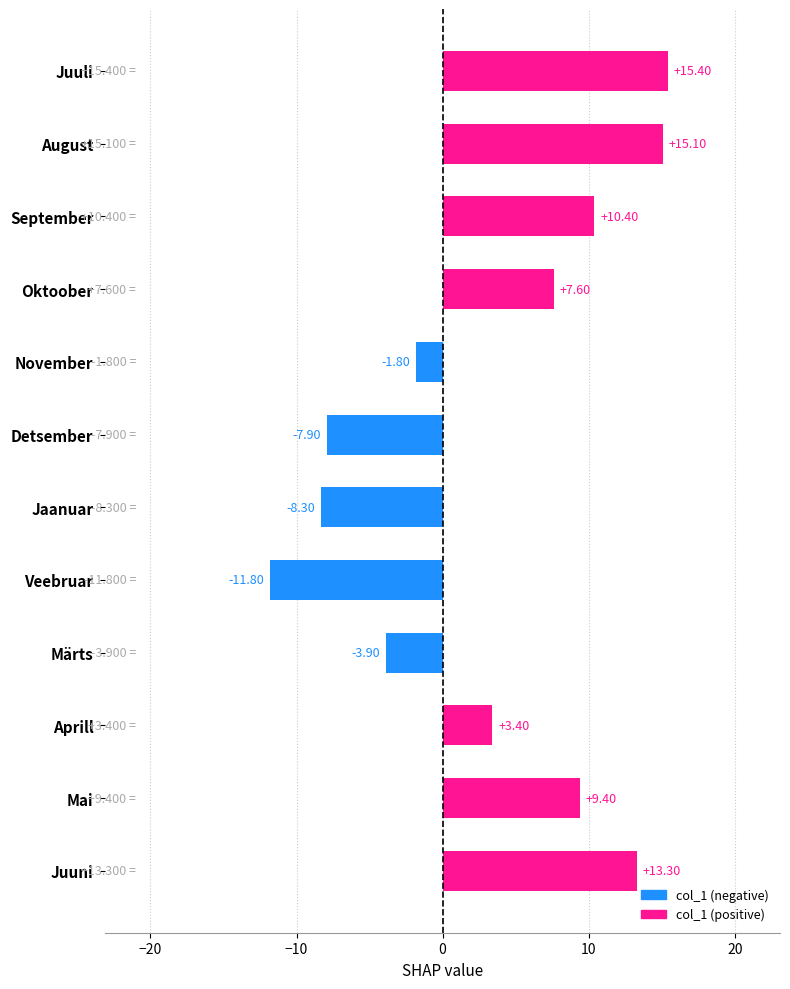

How many negative values are there?

5